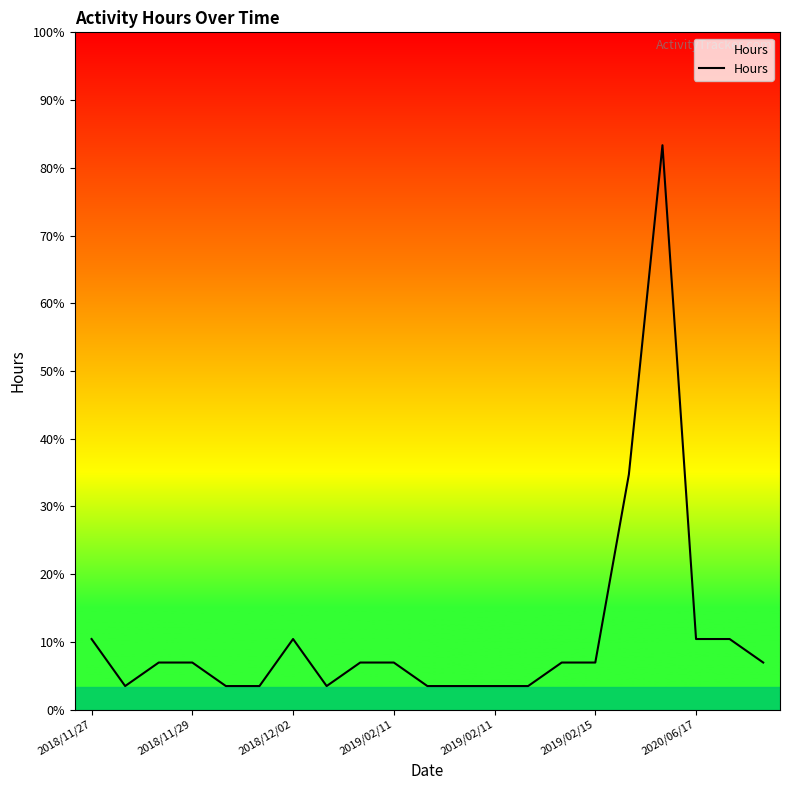

Reading left to right, list all the values displayed in this chart.

1.5	0.5	1.0	1.0	0.5	0.5	1.5	0.5	1.0	1.0	0.5	0.5	0.5	0.5	1.0	1.0	5.0	12.0	1.5	1.5	1.0